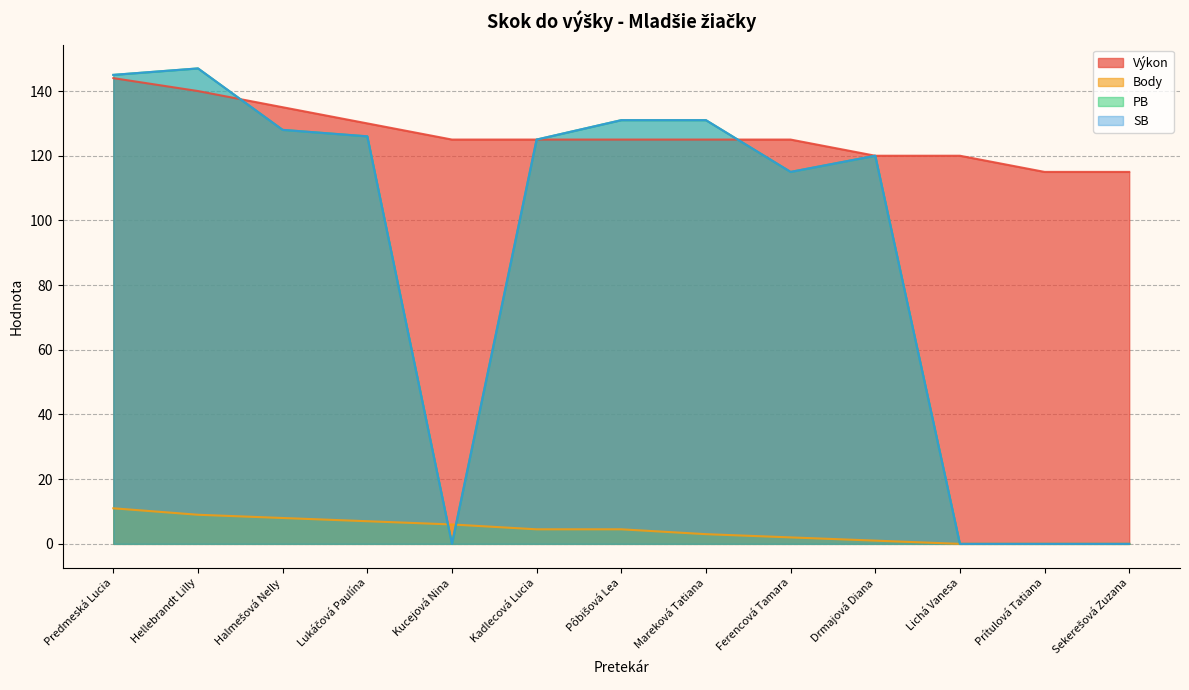

Reading left to right, extract all data points from this chart.

Výkon: 144.0	140.0	135.0	130.0	125.0	125.0	125.0	125.0	125.0	120.0	120.0	115.0	115.0
Body: 11.0	9.0	8.0	7.0	6.0	4.5	4.5	3.0	2.0	1.0	0.0	0.0	0.0
PB: 145.0	147.0	128.0	126.0	0.0	125.0	131.0	131.0	115.0	120.0	0.0	0.0	0.0
SB: 145.0	147.0	128.0	126.0	0.0	125.0	131.0	131.0	115.0	120.0	0.0	0.0	0.0